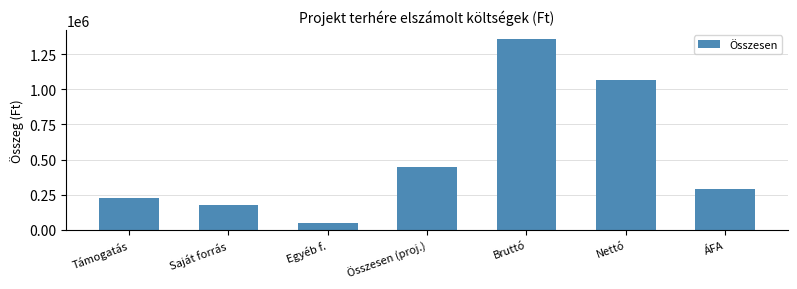

Reading left to right, extract all data points from this chart.

223799	176220	47579	447598	1356360	1068000	288360